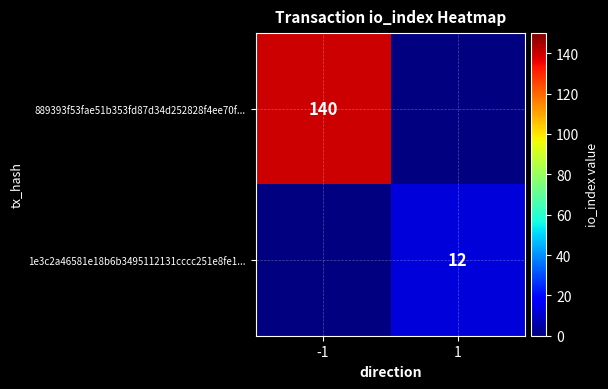

True or false: 889393f53fae51b353fd87d34d252828f4ee70f... has a value of 78 at -1.

False